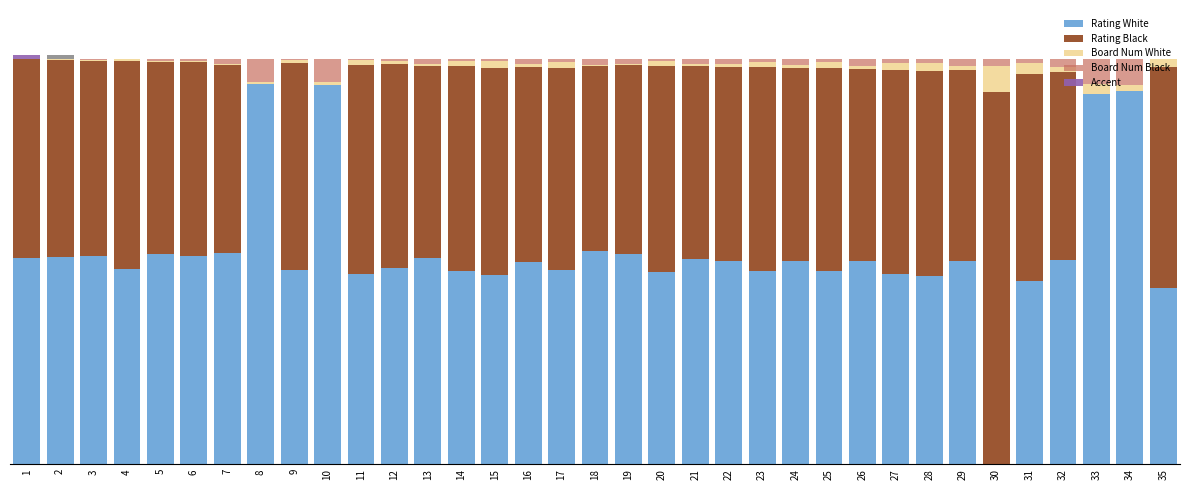

How many bars are there in total?

140